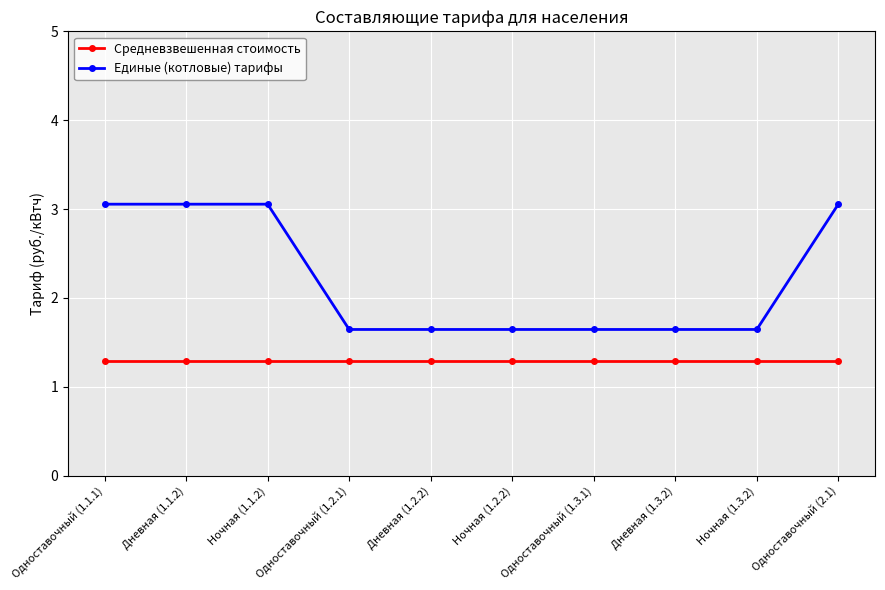

Is the value of Средневзвешенная стоимость at Одноставочный (1.2.1) greater than the value of Единые (котловые) тарифы at Дневная (1.3.2)?

No